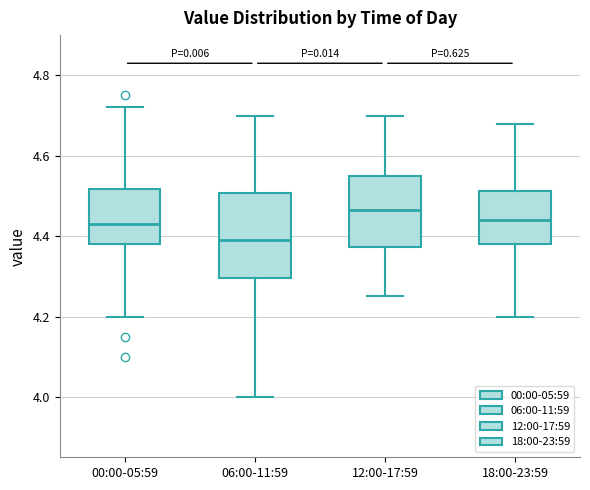

Where is the upper edge of the box for 18:00-23:59 on the y-axis? The values are not printed on the chart, so give them approximately, as read against the axis.

4.52